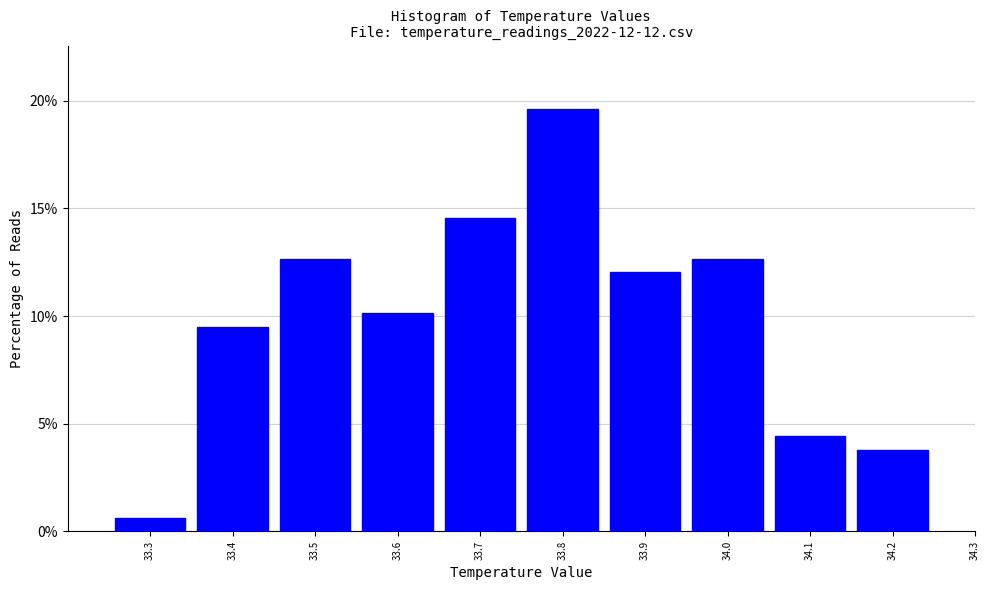

Over which range of the x-axis is the bar tallest?

33.75 to 33.85